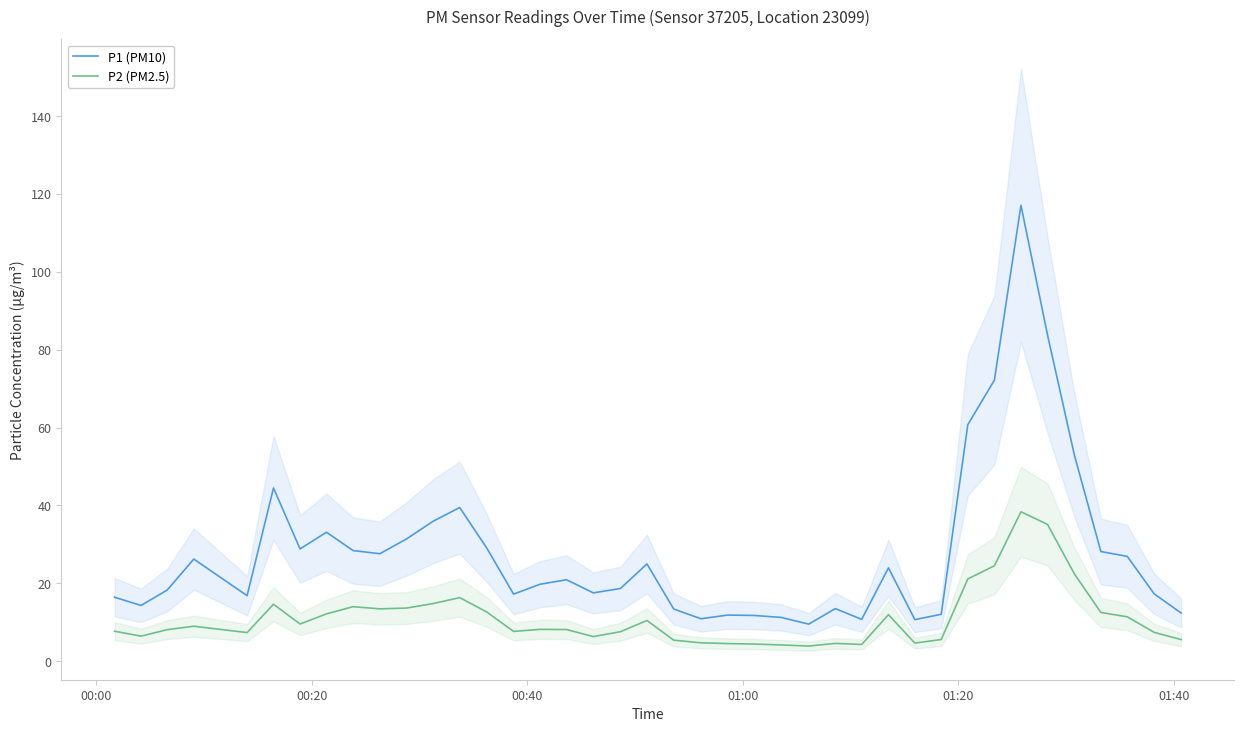

List the series in order of their peak value, highest first.

P1 (PM10), P2 (PM2.5)